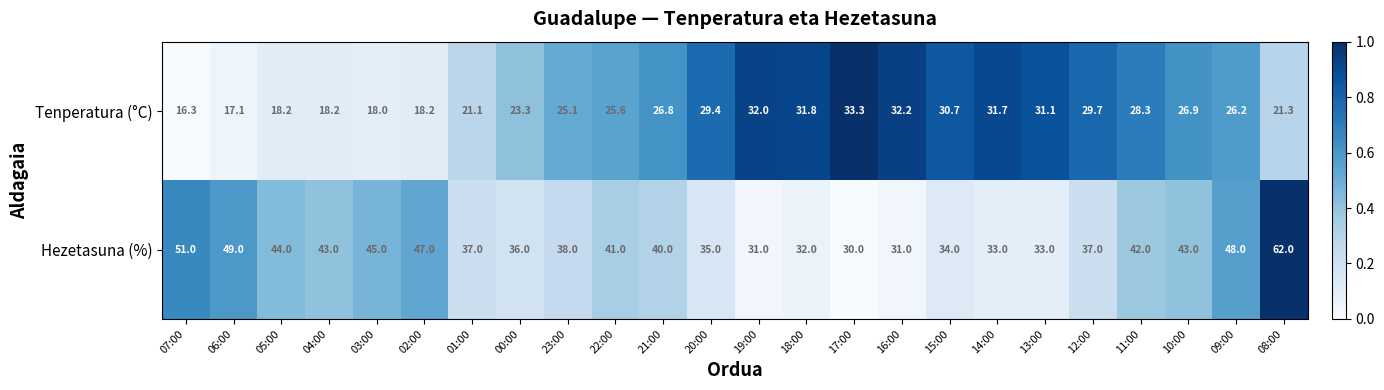

What is the difference between the Hezetasuna (%) values at 05:00 and 18:00?

12.0